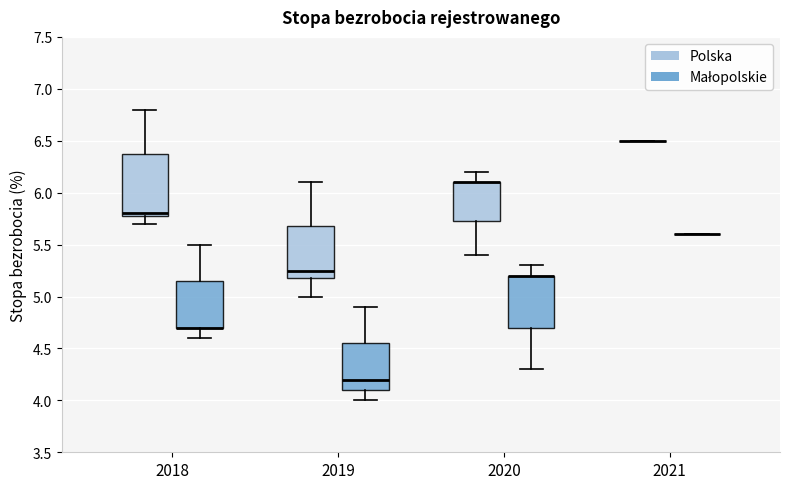

Which box is the tallest, from its lower edge to its upper edge?

2018 (Polska)